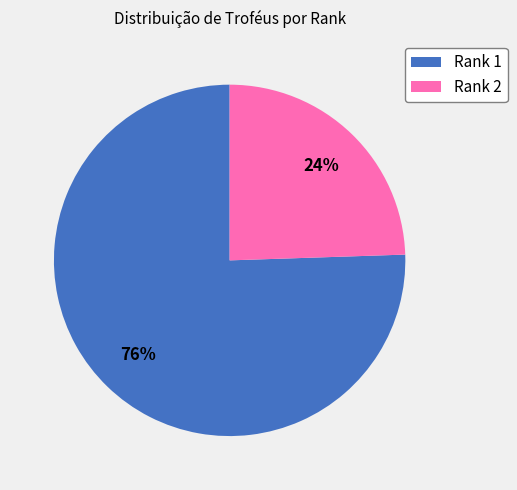

What is the smallest slice in the pie chart?

Rank 2